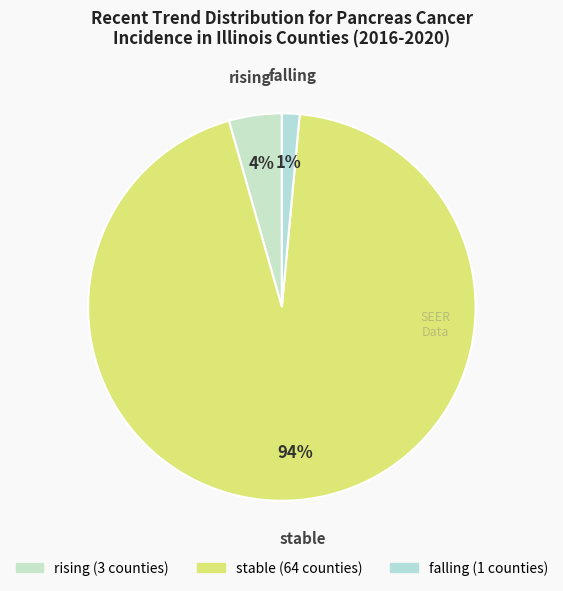

To the nearest percent, what is the average slice percentage?

33%